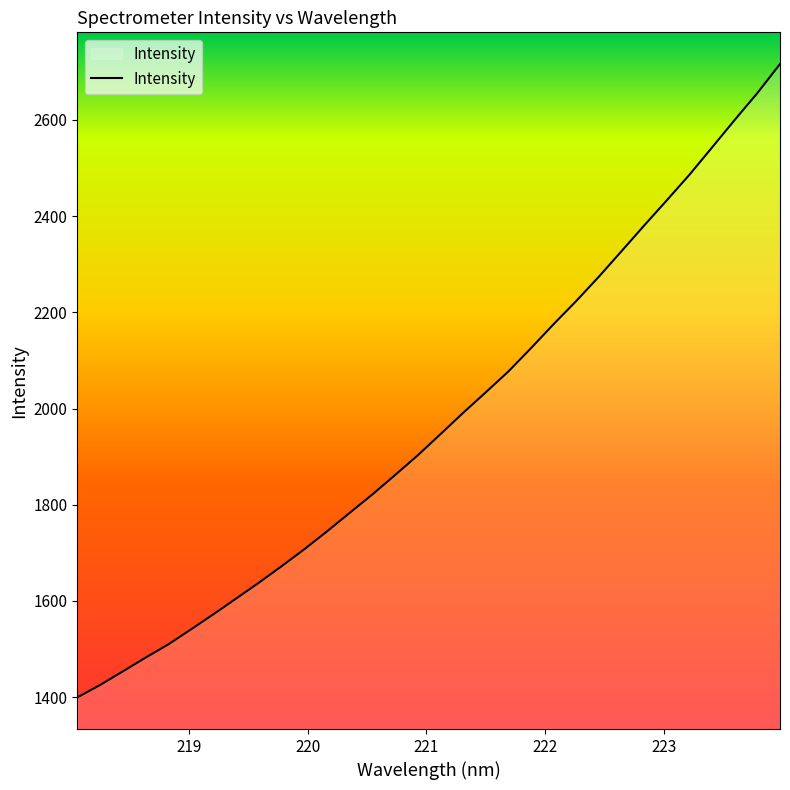

What is the difference between the maximum and minimum values?

1316.8